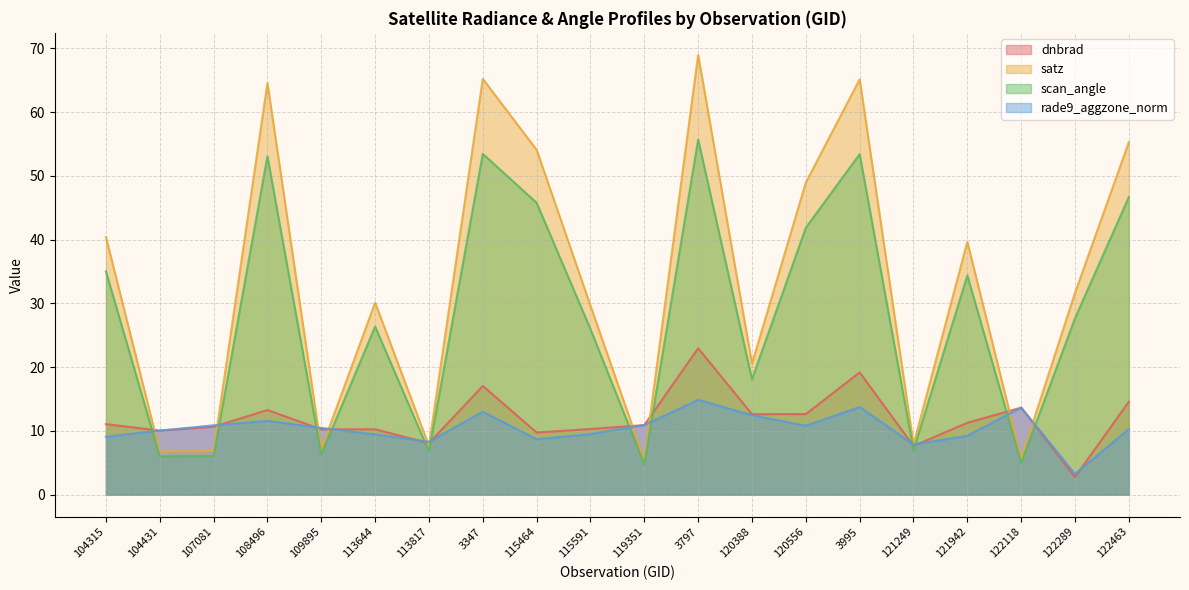

Is it true that satz equals 65.2 at 3347?

True